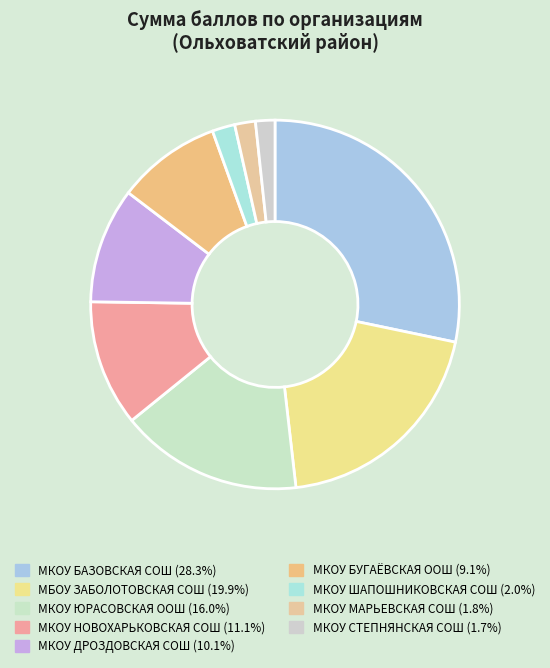

To the nearest percent, what is the combined percentage of МБОУ ЗАБОЛОТОВСКАЯ СОШ and МКОУ СТЕПНЯНСКАЯ СОШ?

22%